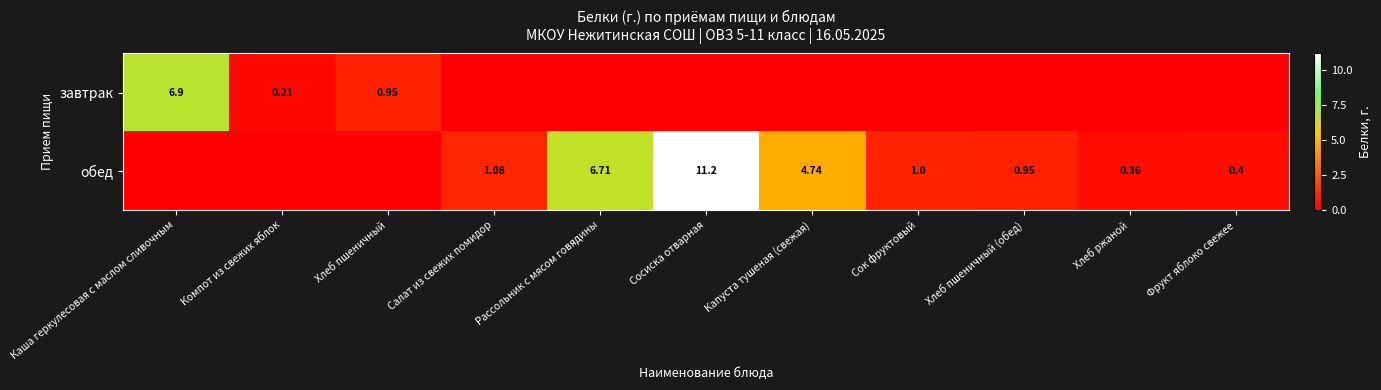

Is the value of завтрак at Каша геркулесовая с маслом сливочным greater than the value of обед at Сок фруктовый?

Yes